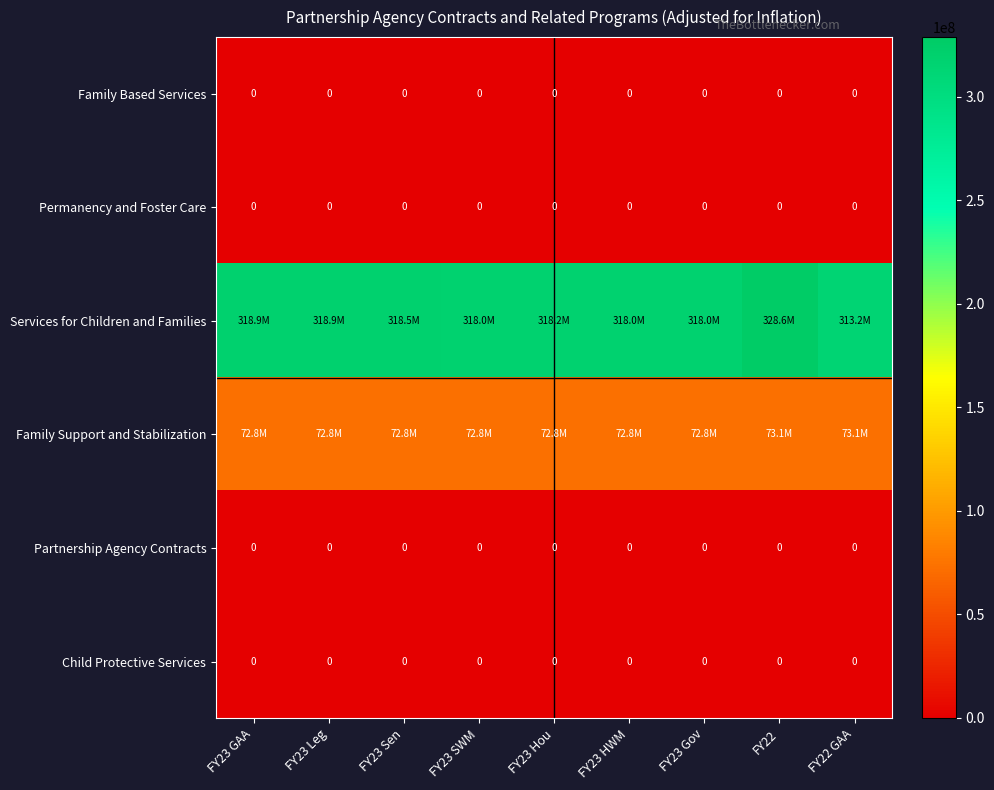

Between FY22 and FY22 GAA, which series saw the biggest shift?

Services for Children and Families